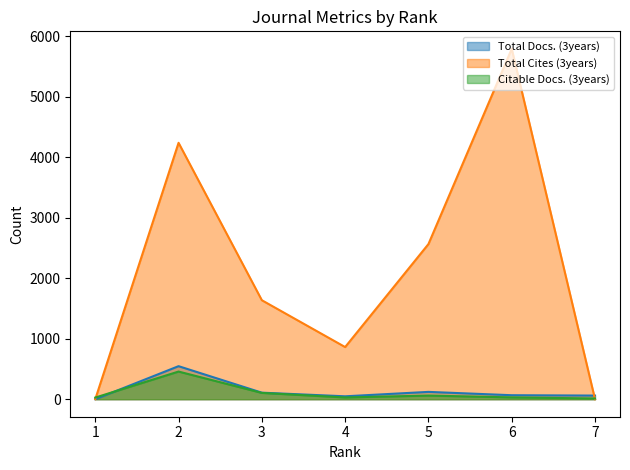

The value of Citable Docs. (3years) at 5 is 35. True or false?

False